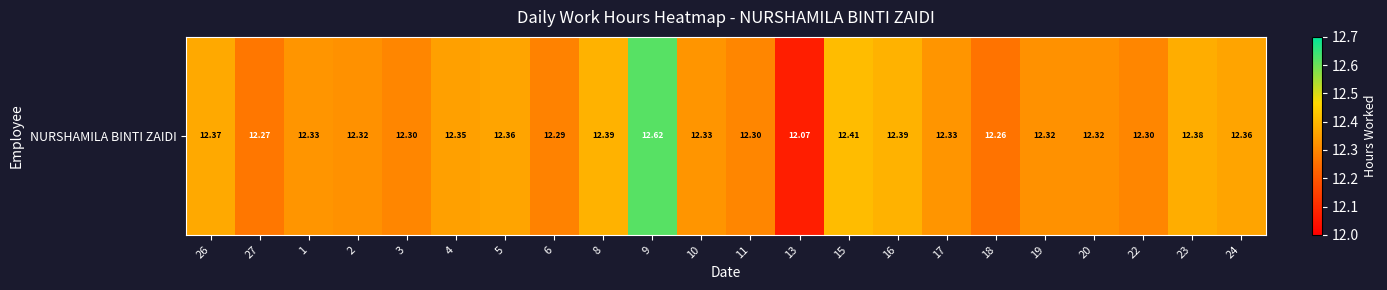

The chart shows a value of 12.4 at 26. True or false?

True